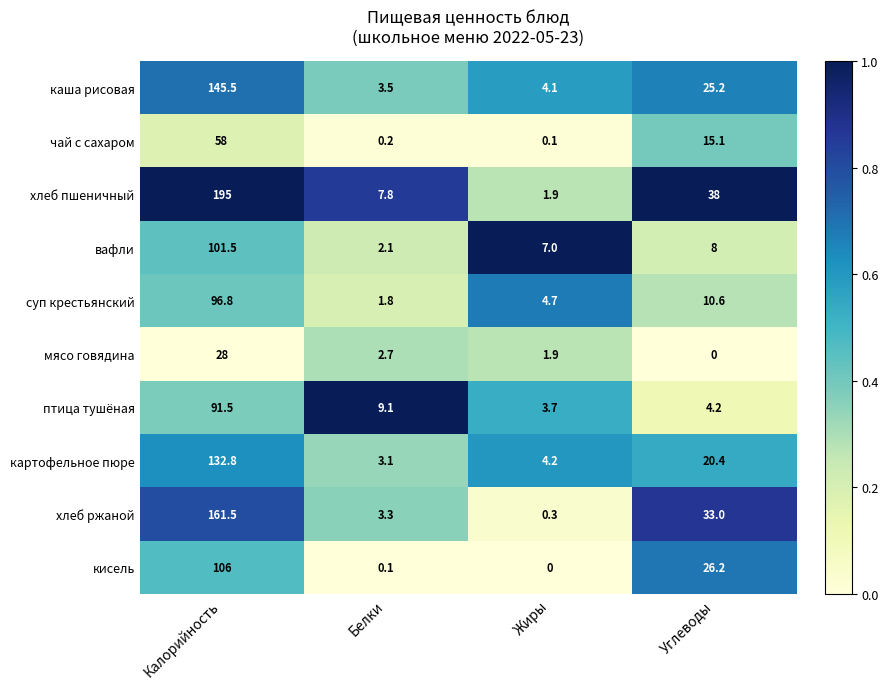

How many distinct data groups are displayed?

10